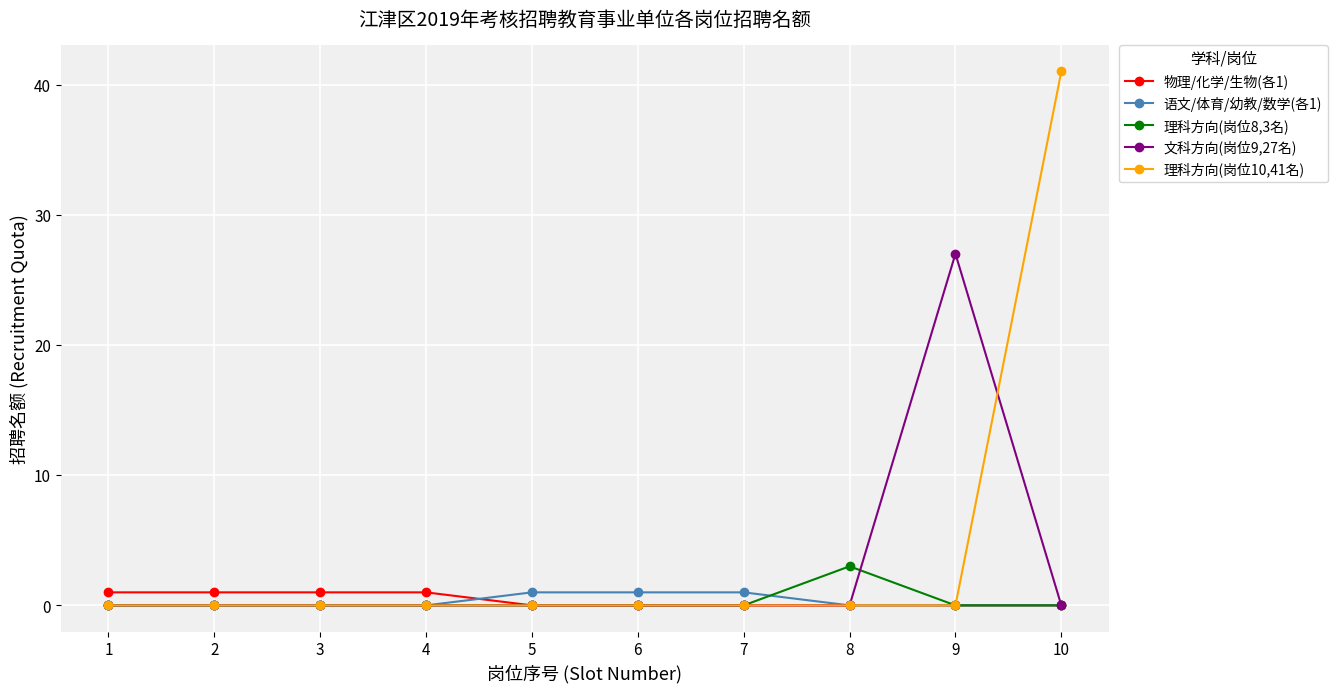

Which label corresponds to the largest value in the chart?

10